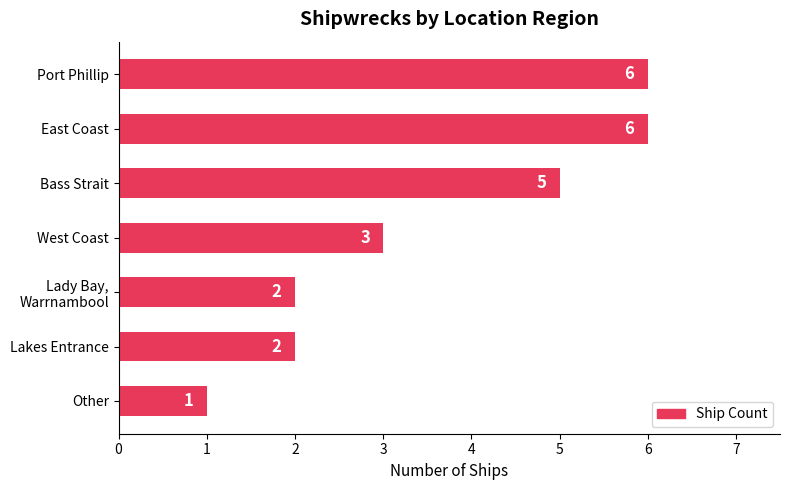

Where is the data nearest to the value 3?

West Coast